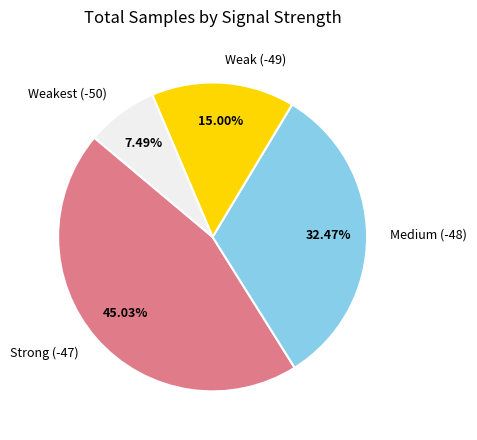

What is the largest slice in the pie chart?

Strong (-47)